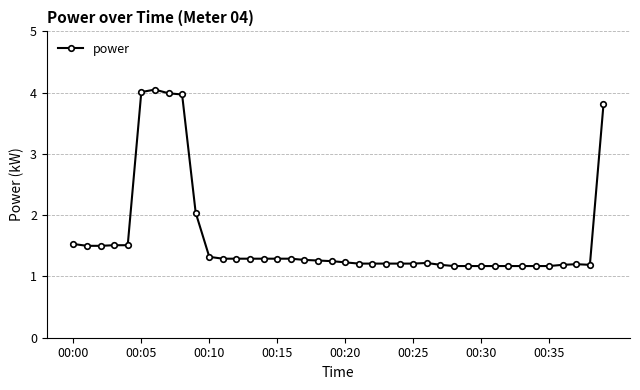

What is the difference between the maximum and minimum values?

2.9